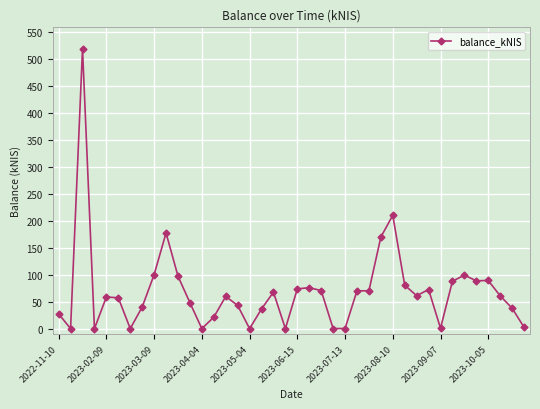

Does the chart display data point markers on the line(s)?

Yes